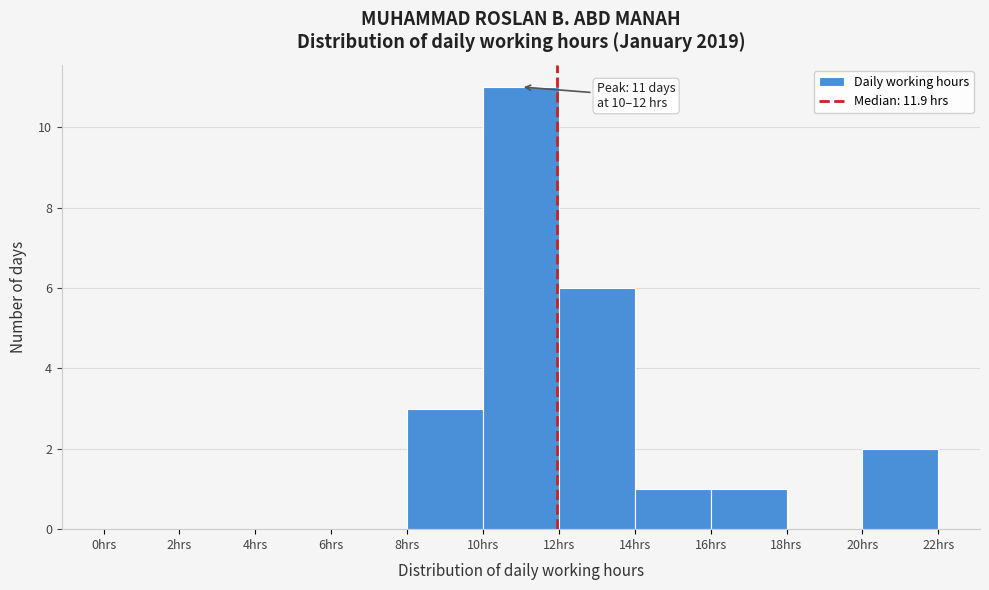

Which range on the x-axis has the tallest bar?

10 to 12